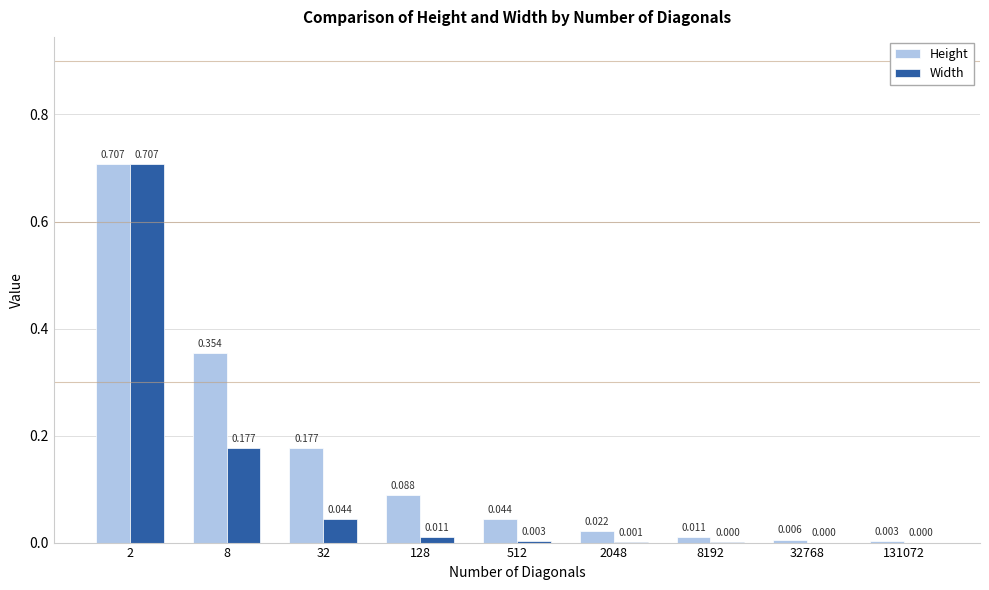

Which series has the largest total across all categories?

Height